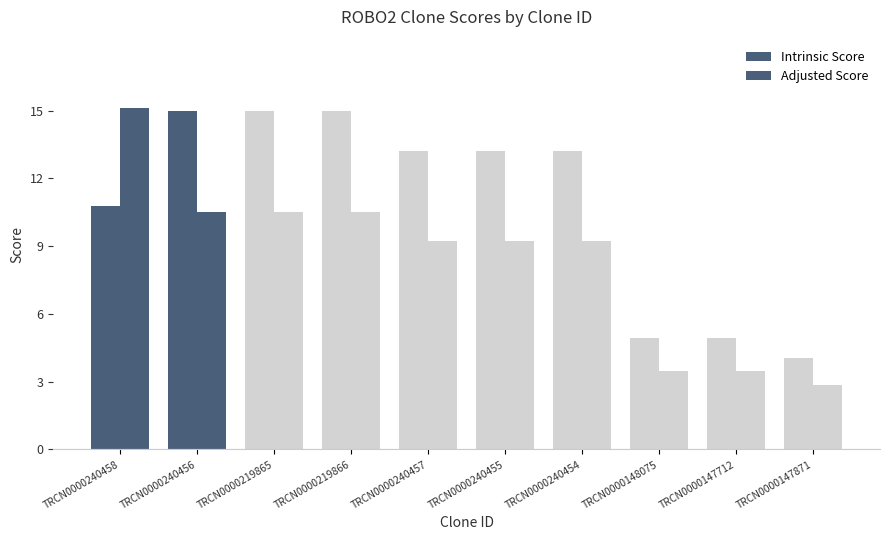

At which label does Adjusted Score reach its minimum?

TRCN0000147871